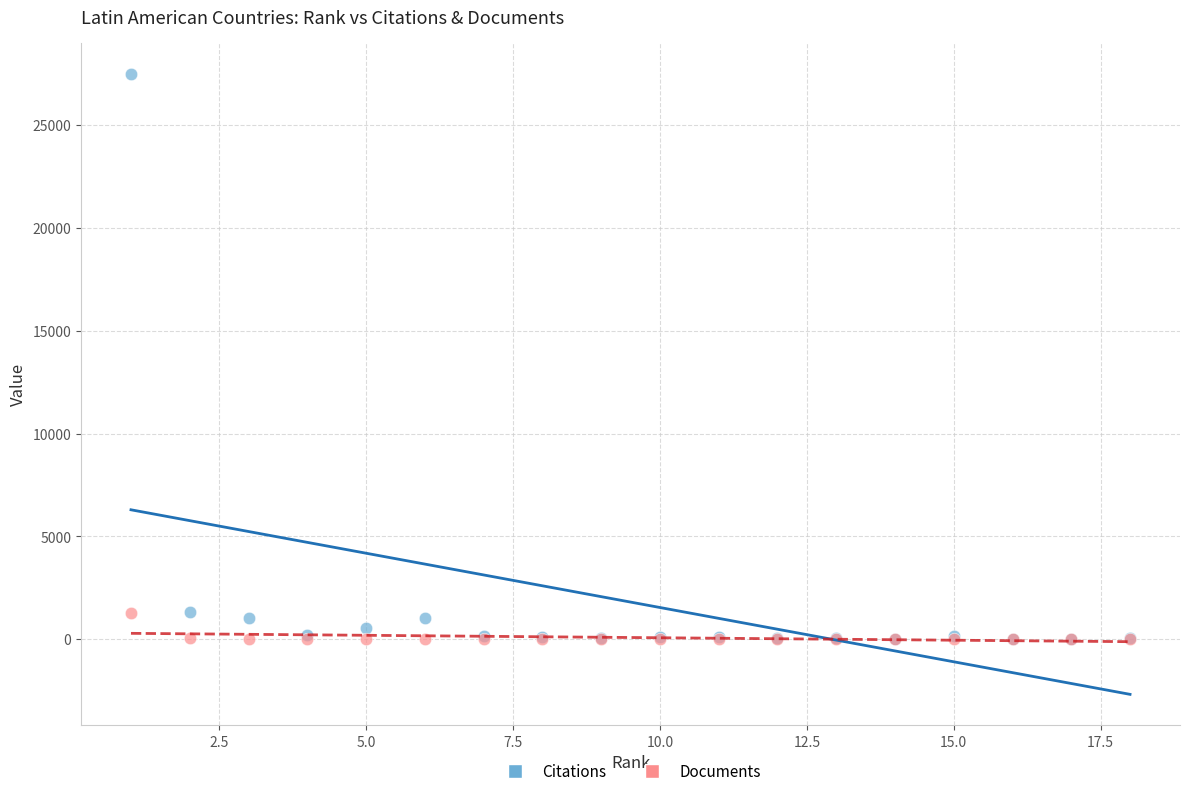

What are all the series names shown in the legend?

Citations, Documents